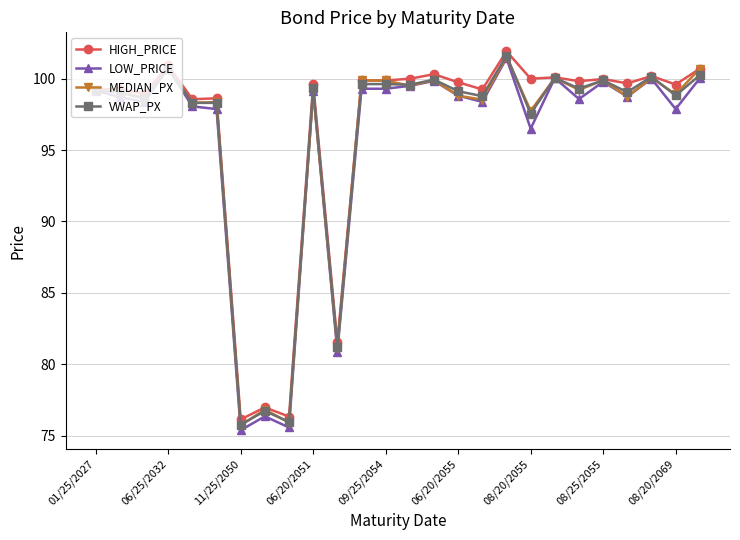

What is the lowest value of the HIGH_PRICE series?

76.1